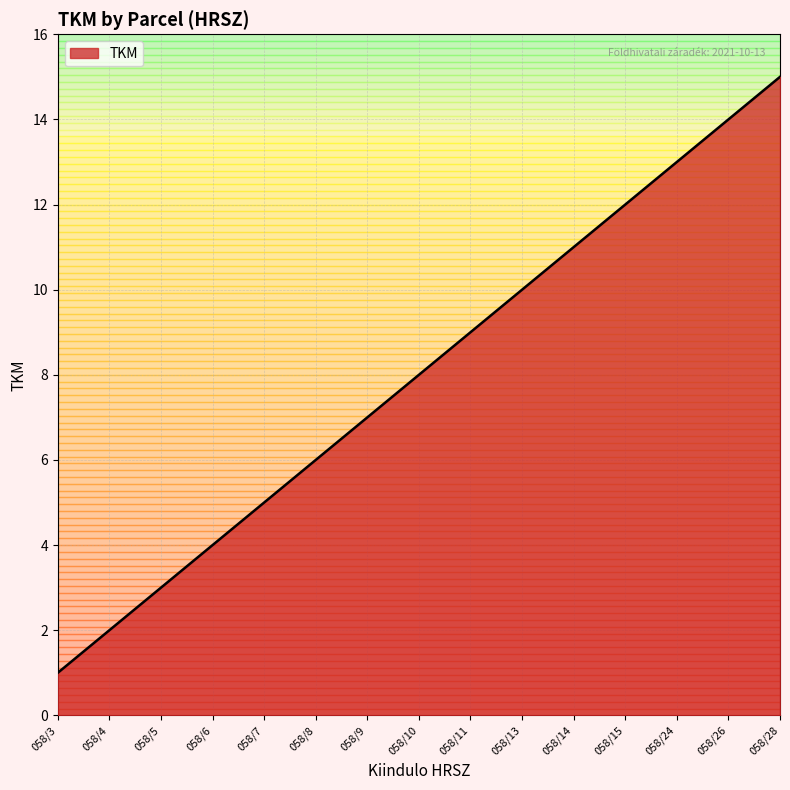

What is the difference between the maximum and minimum values?

14.0